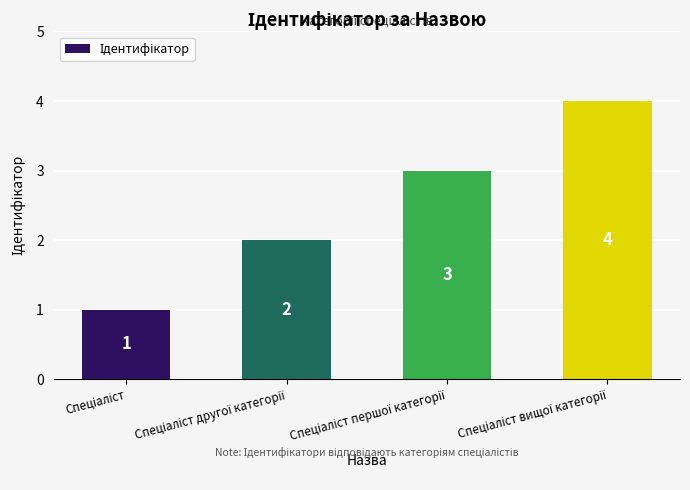

What is the value of the 2nd bar from the left?

2